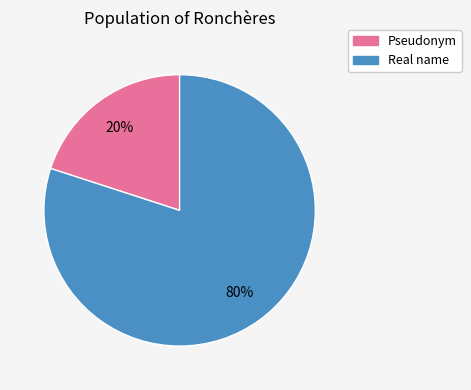

Which slice is the smallest?

Pseudonym